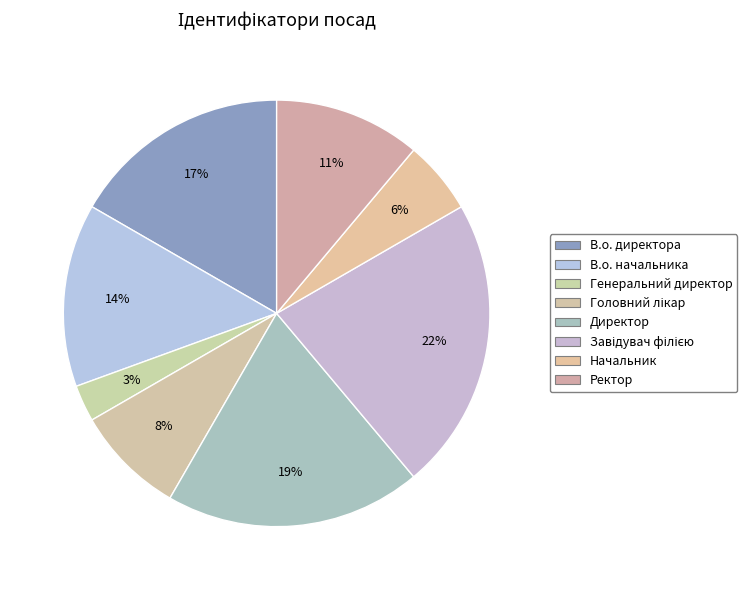

Rank the categories by value from lowest to highest.

Генеральний директор, Начальник, Головний лікар, Ректор, В.о. начальника, В.о. директора, Директор, Завідувач філією